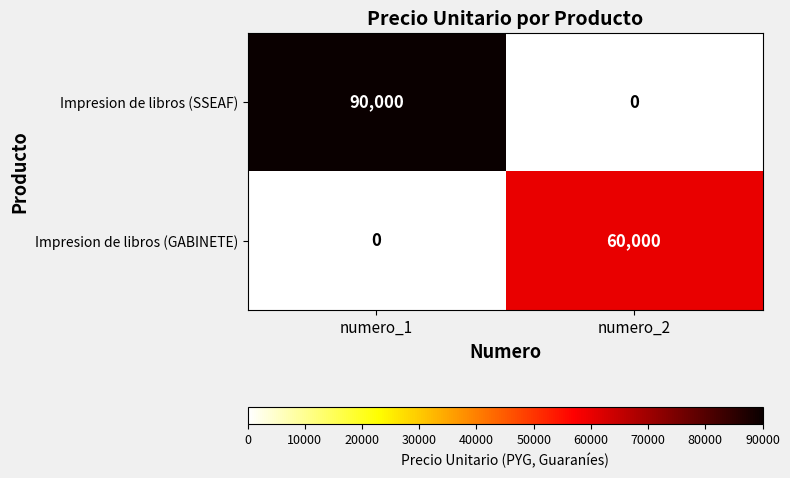

Where is Impresion de libros (GABINETE) nearest to the value 30000?

numero_1